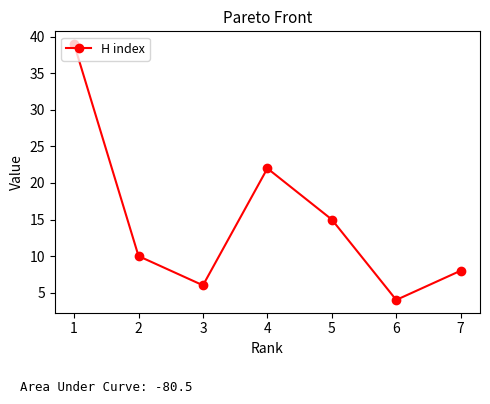

How many interior local peaks (higher than both neighbors) does the data have?

1